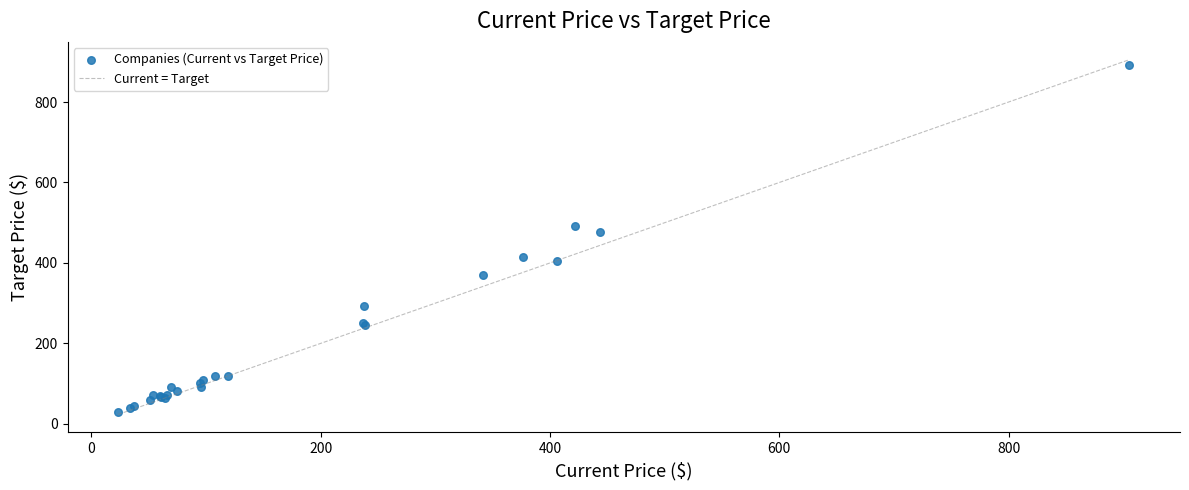

What Y value in the scatter plot is closest to 459?

476.9